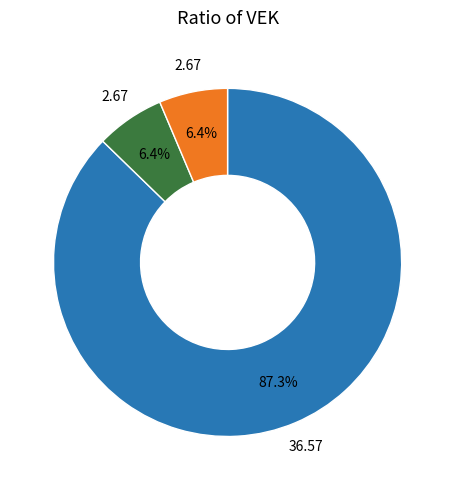

Does any single category account for the majority?

Yes